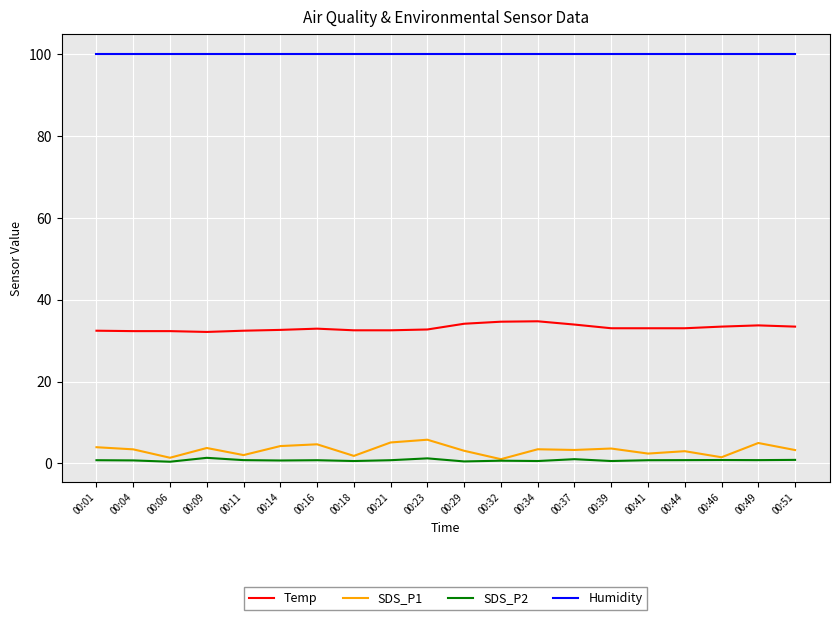

Which series has the largest total across all categories?

Humidity